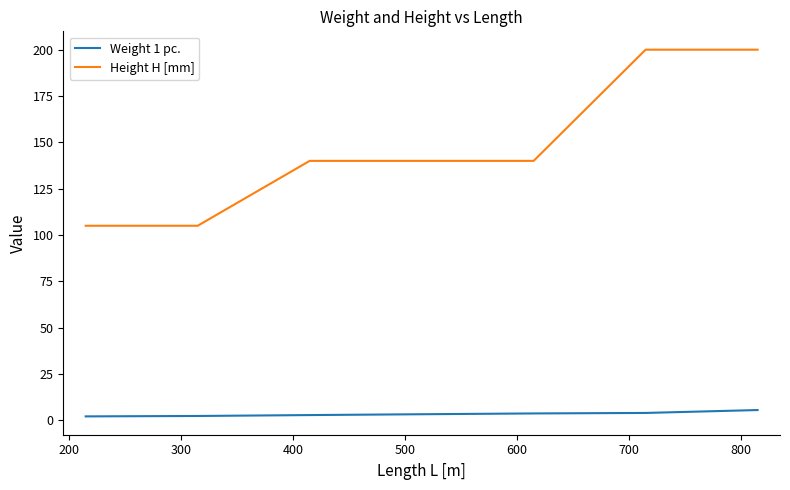

How many lines are shown in the chart?

2